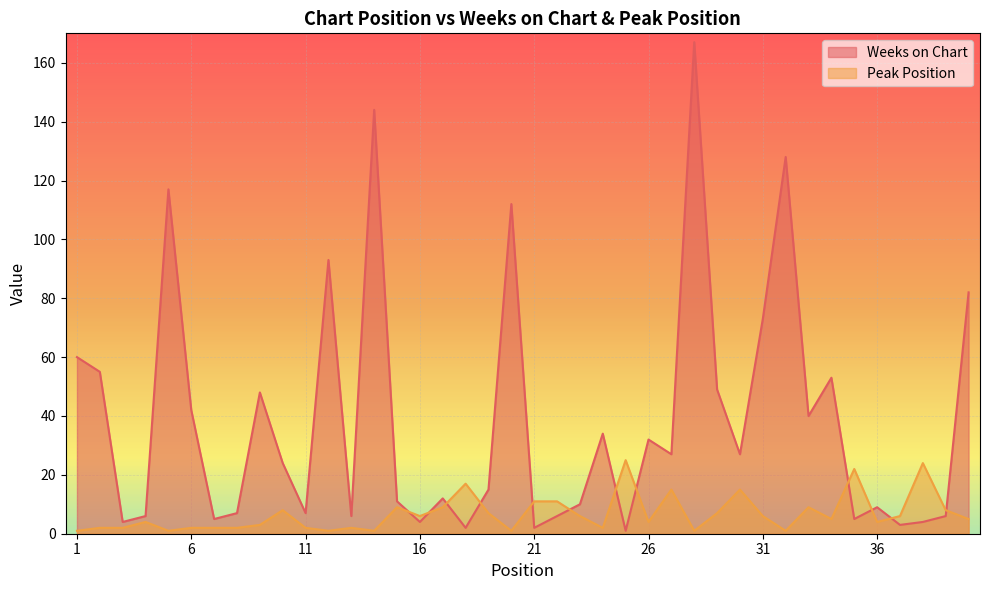

What is the difference between the Weeks on Chart values at 29 and 13?

43